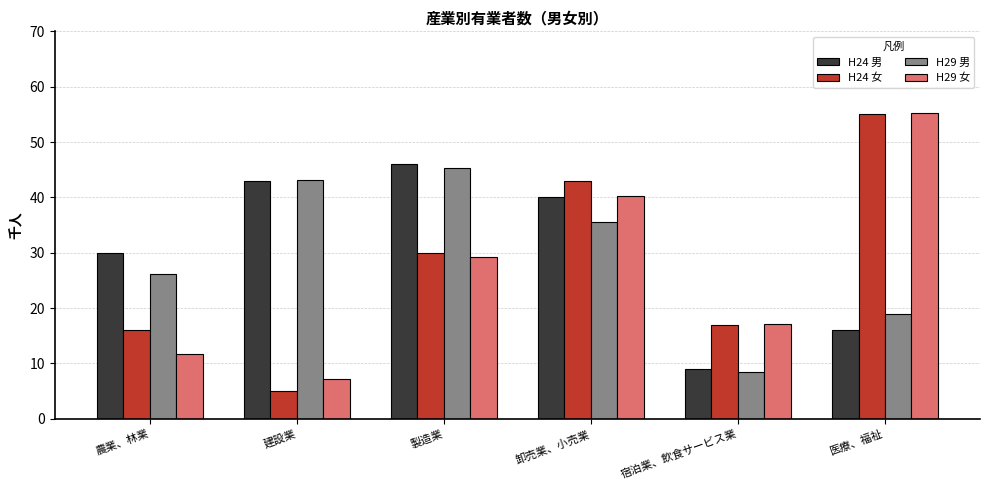

What is the label of the 4th bar from the left?

卸売業、小売業